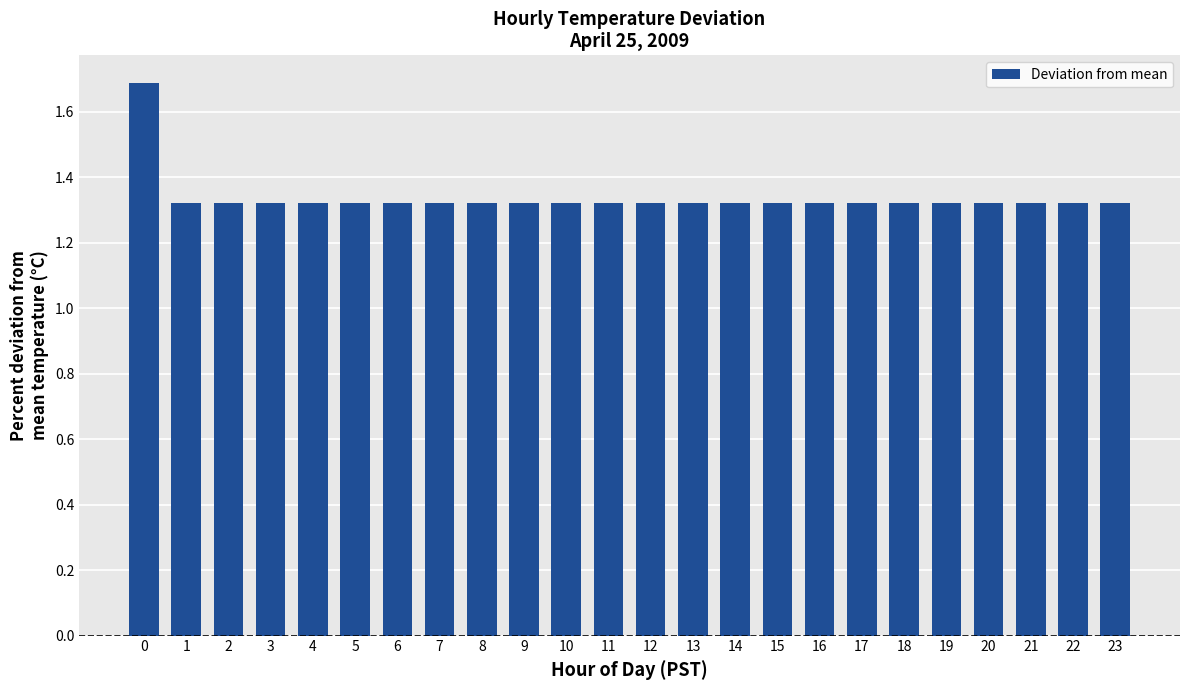

Count the values in the range 1 to 2.

24